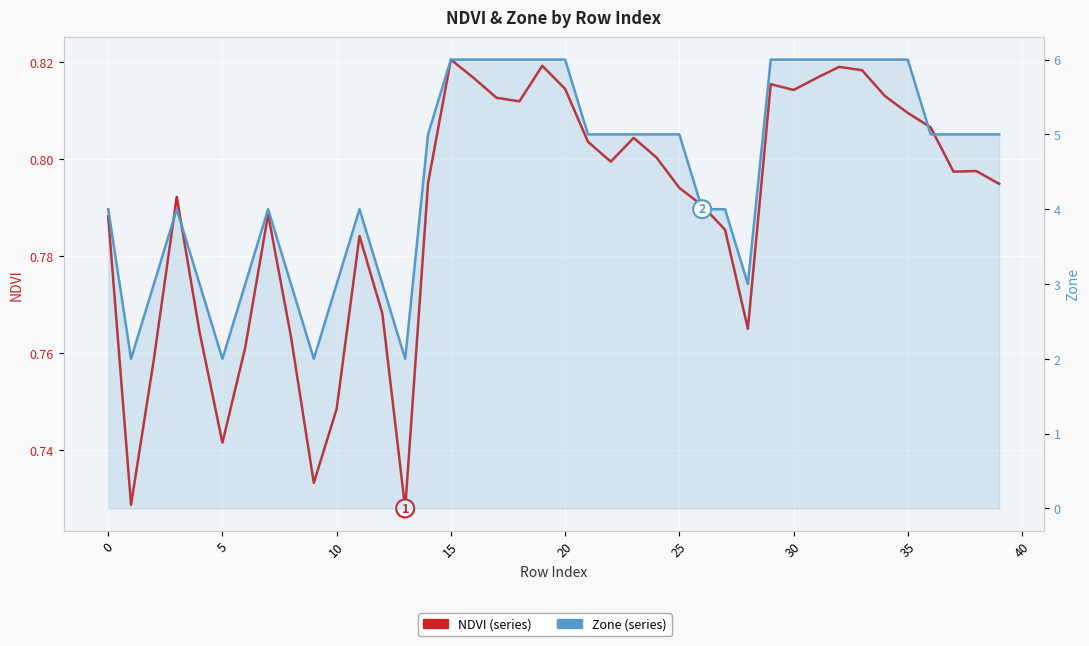

At 10, list the series in order from smallest to largest.

NDVI, Zone